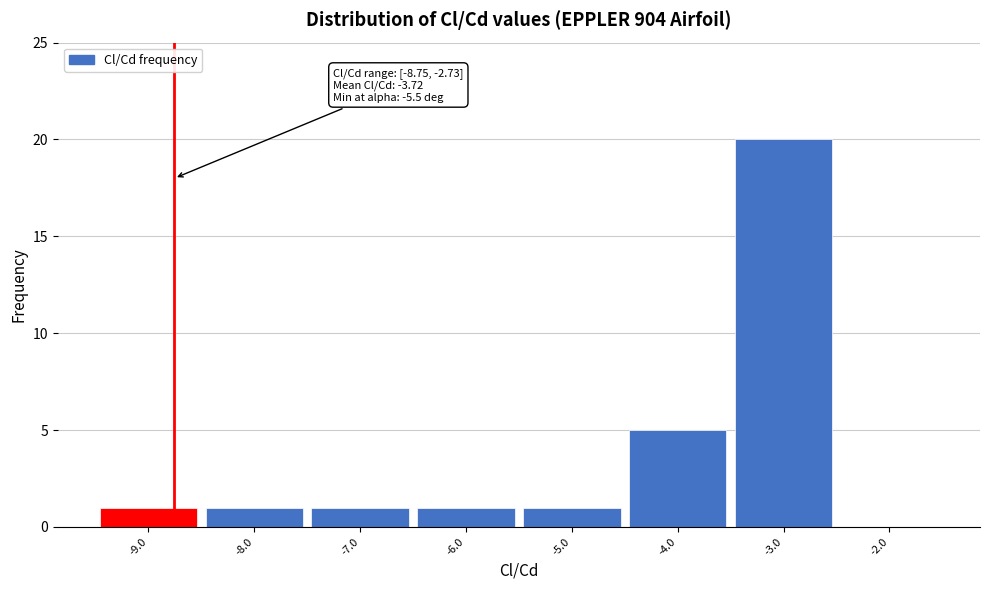

Over which range of the x-axis is the bar tallest?

-3.5 to -2.5